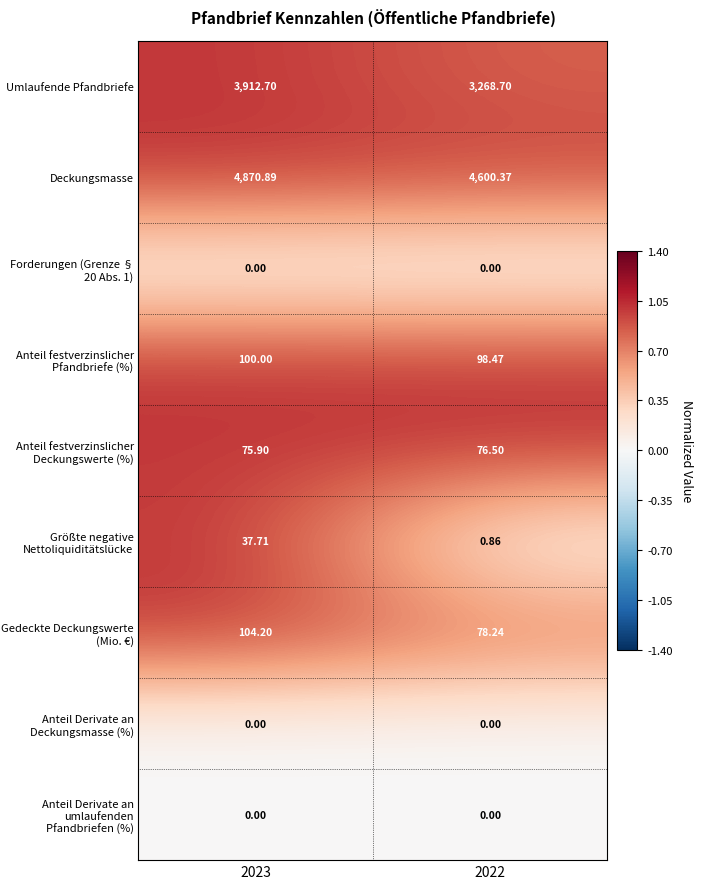

Which series has the largest range (max minus min)?

Umlaufende Pfandbriefe